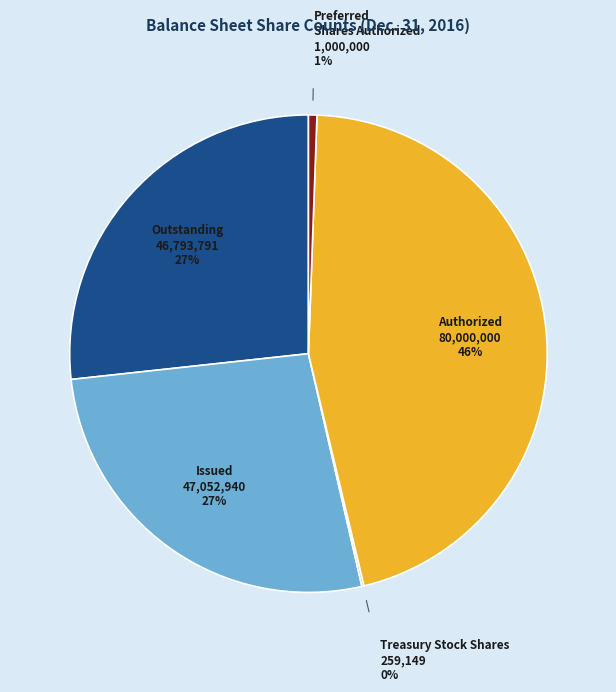

Is there a majority slice in this chart?

No